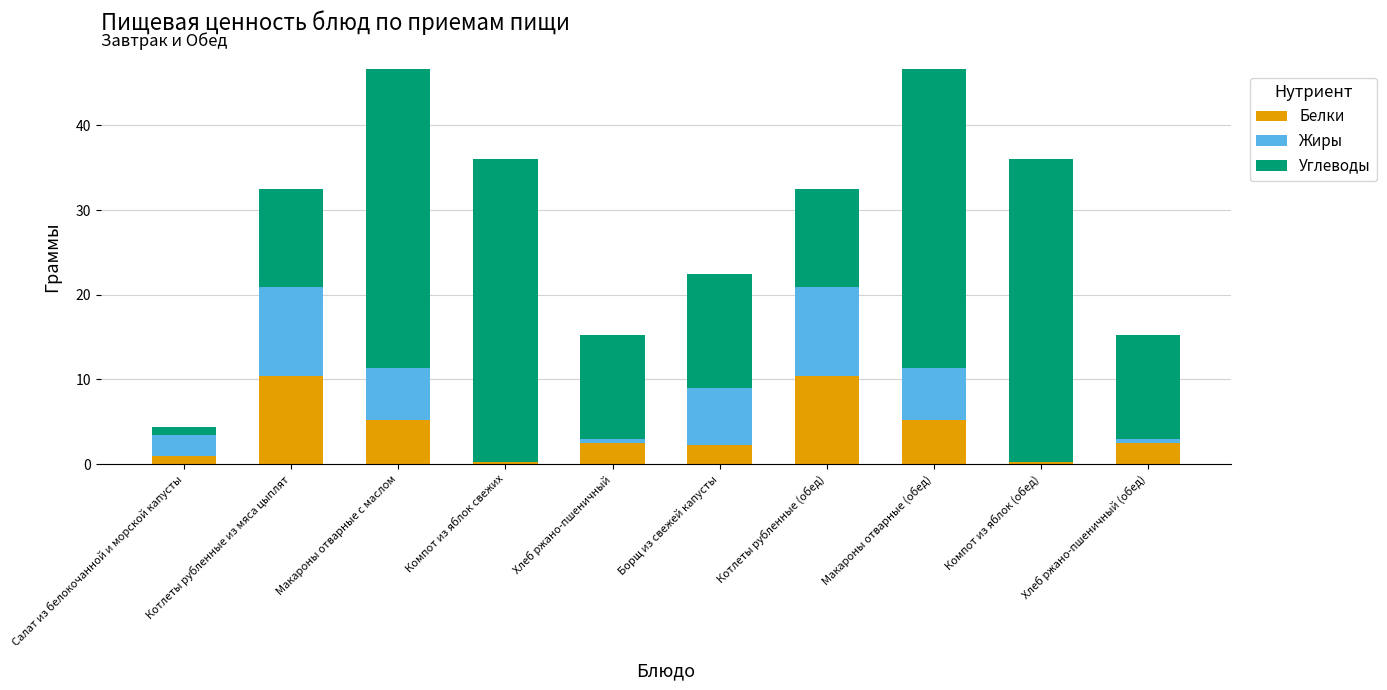

Does the chart contain stacked bars?

Yes